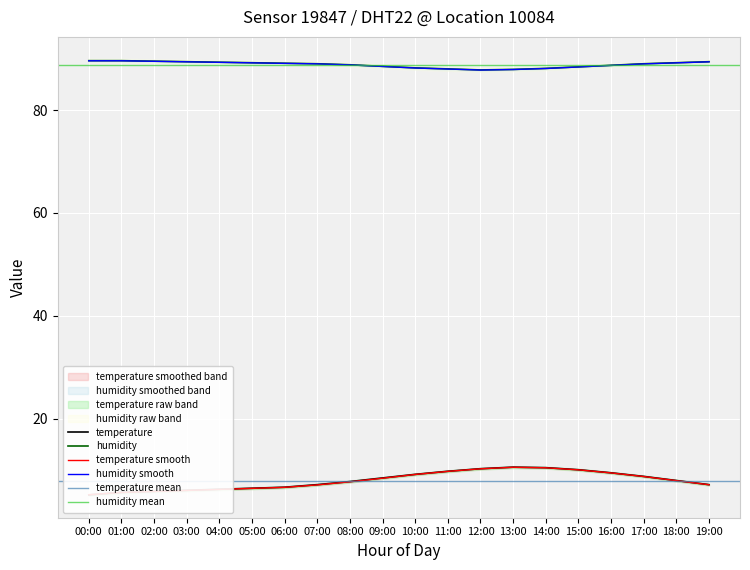

List the labels in order of temperature value, smallest first.

00:00, 01:00, 02:00, 03:00, 04:00, 05:00, 06:00, 07:00, 19:00, 08:00, 18:00, 09:00, 17:00, 10:00, 16:00, 11:00, 15:00, 12:00, 14:00, 13:00